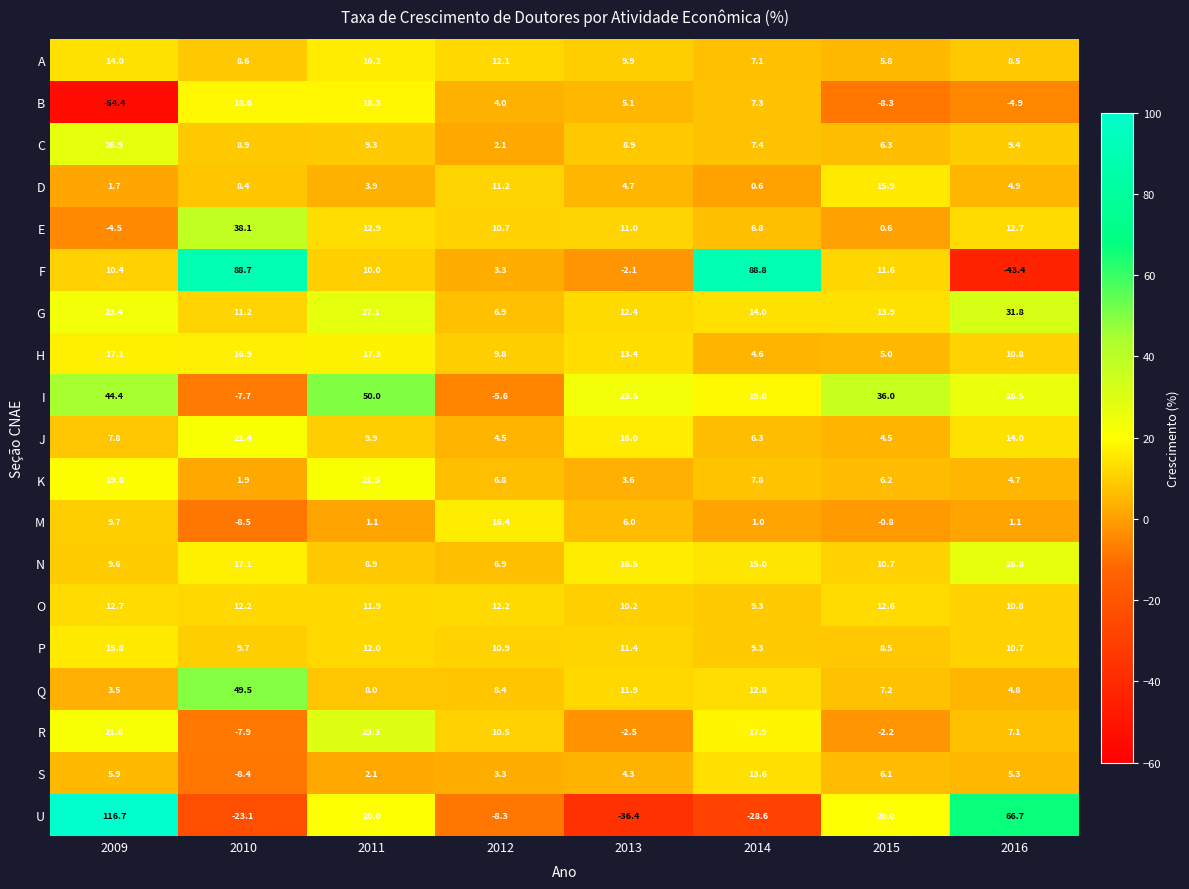

What is the highest value of the F series?

88.8